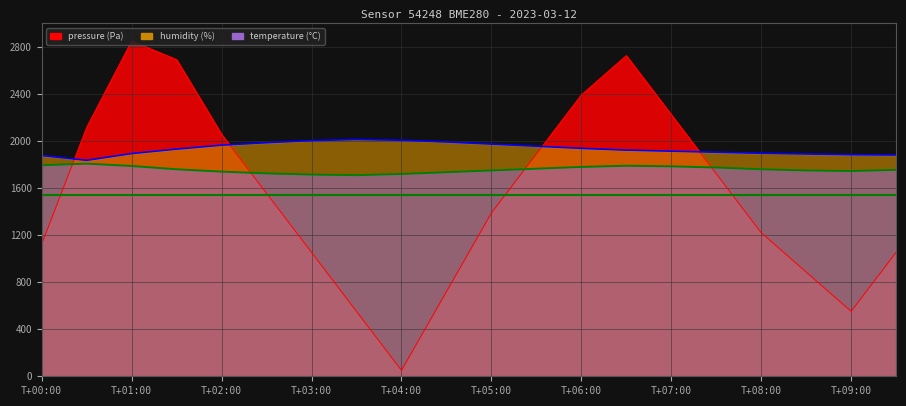

What is the difference between the highest and lowest values at 07:30?

182.2